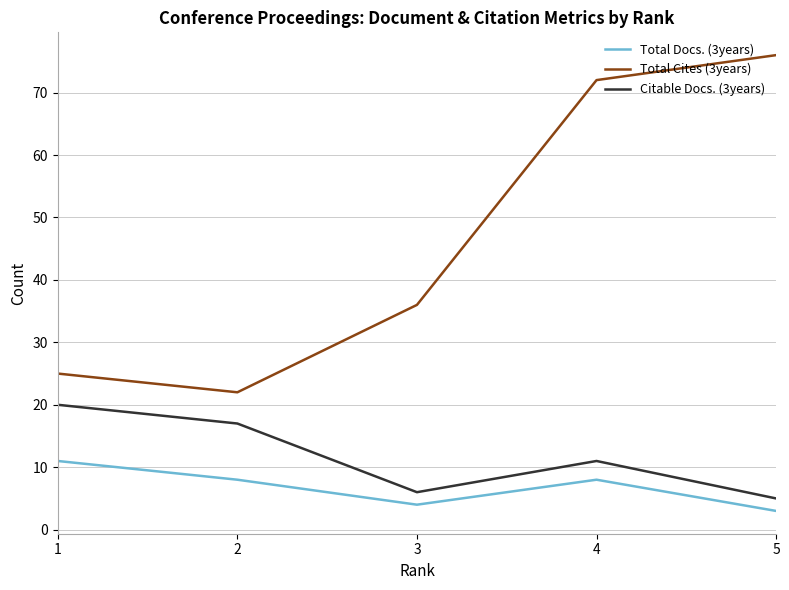

What is the sum of all Citable Docs. (3years) values?

59